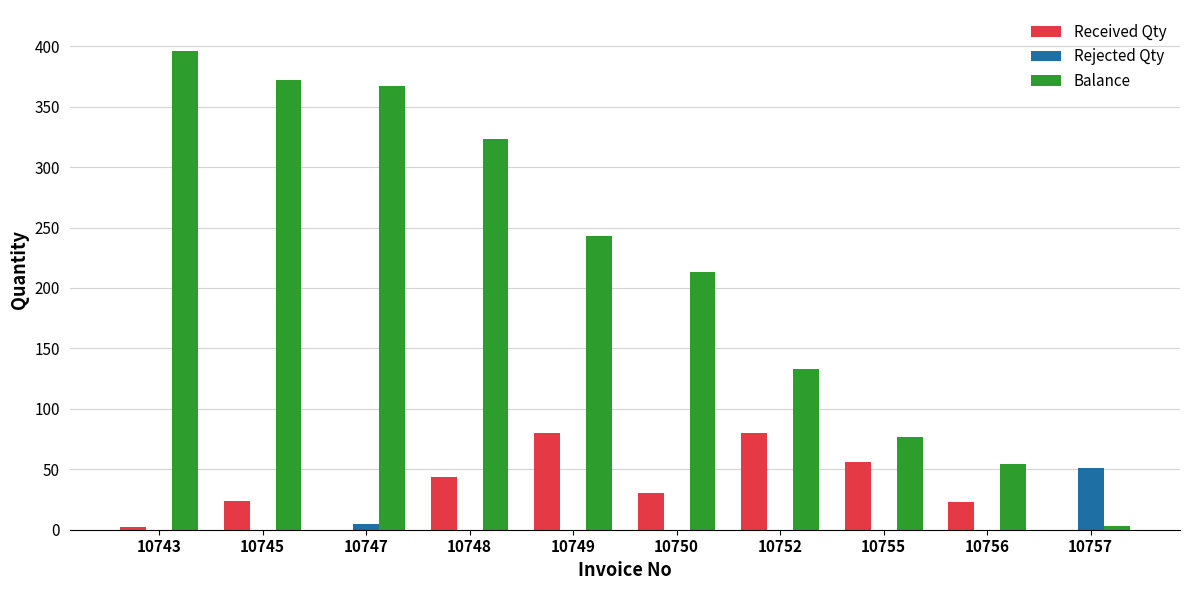

Which series has the largest total across all categories?

Balance